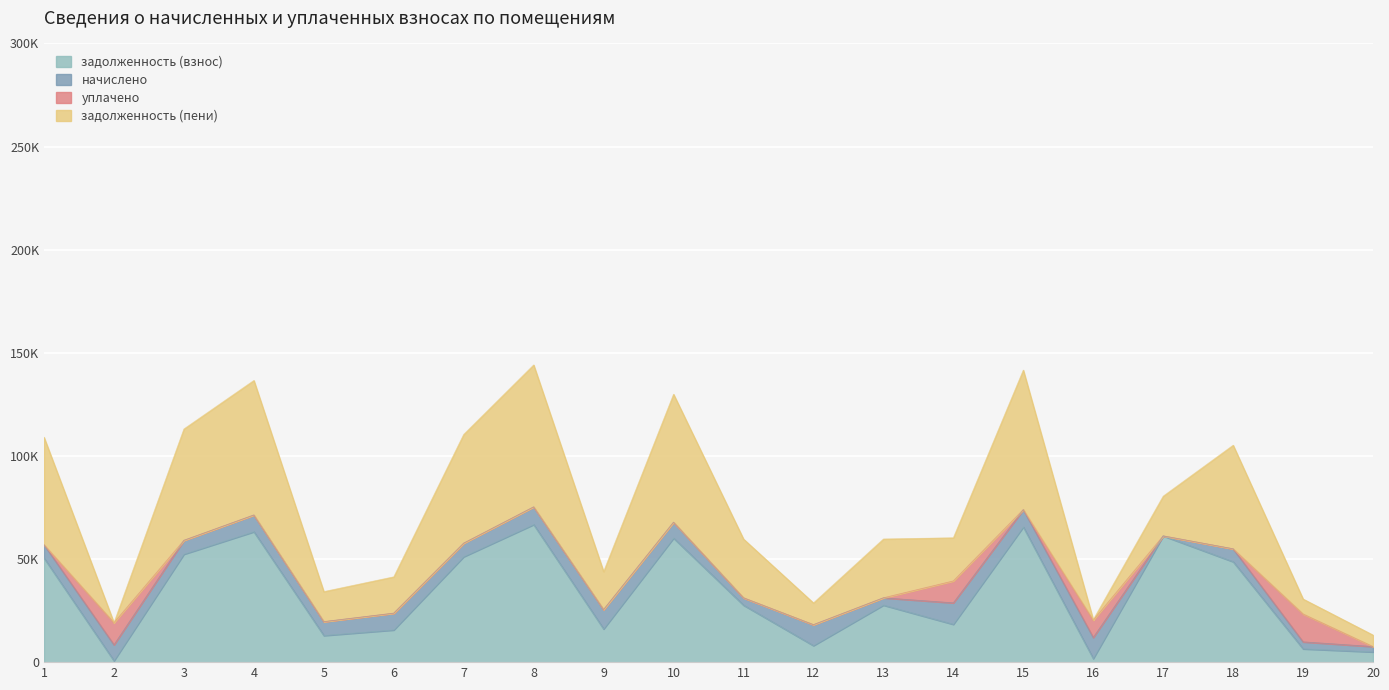

In задолженность (пени), how many points are higher than both neighbors (excluding endpoints)?

5